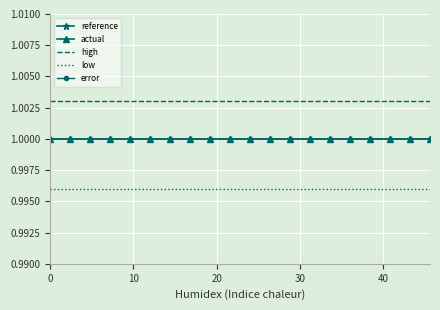

How many distinct data groups are displayed?

5